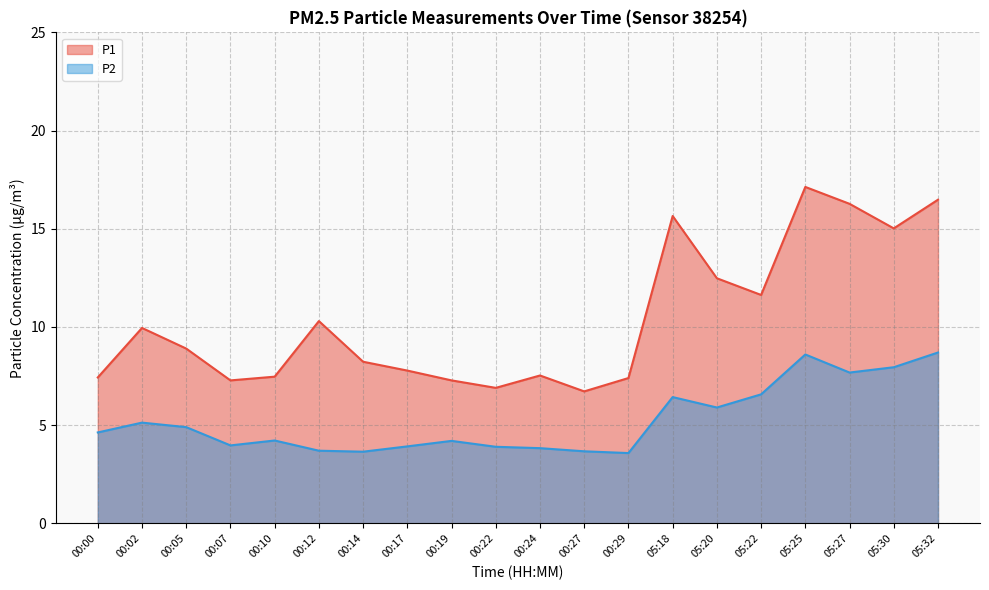

Which category has the lowest value in the P2 series?

00:29